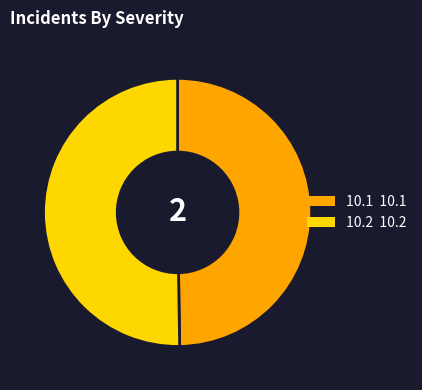

Is it true that 10.1 is 50% of the pie?

True